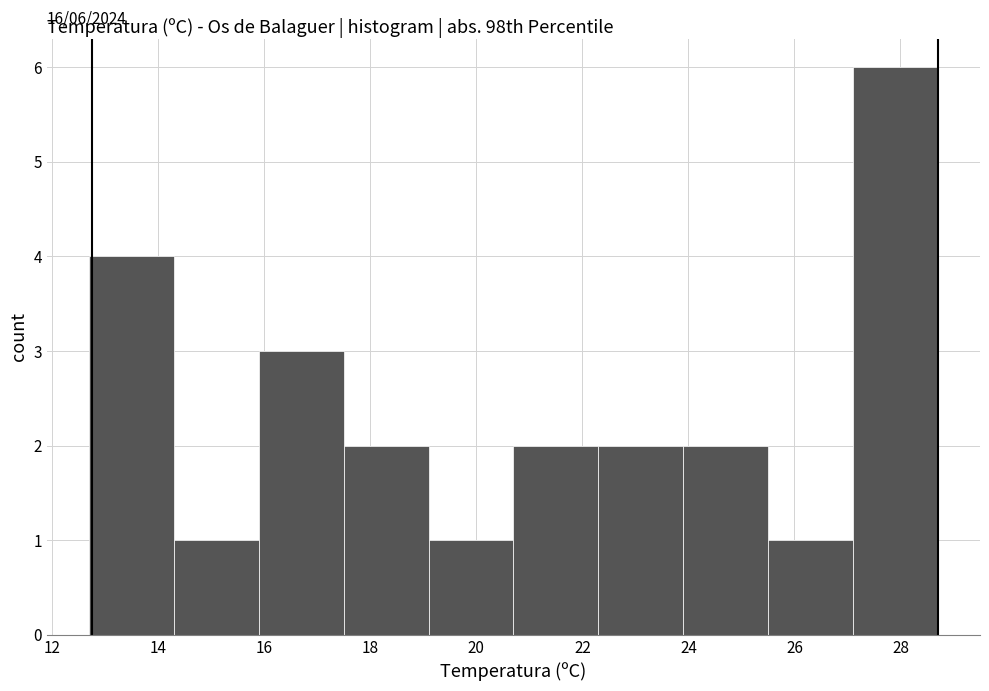

Which range on the x-axis has the tallest bar?

27.1 to 28.7